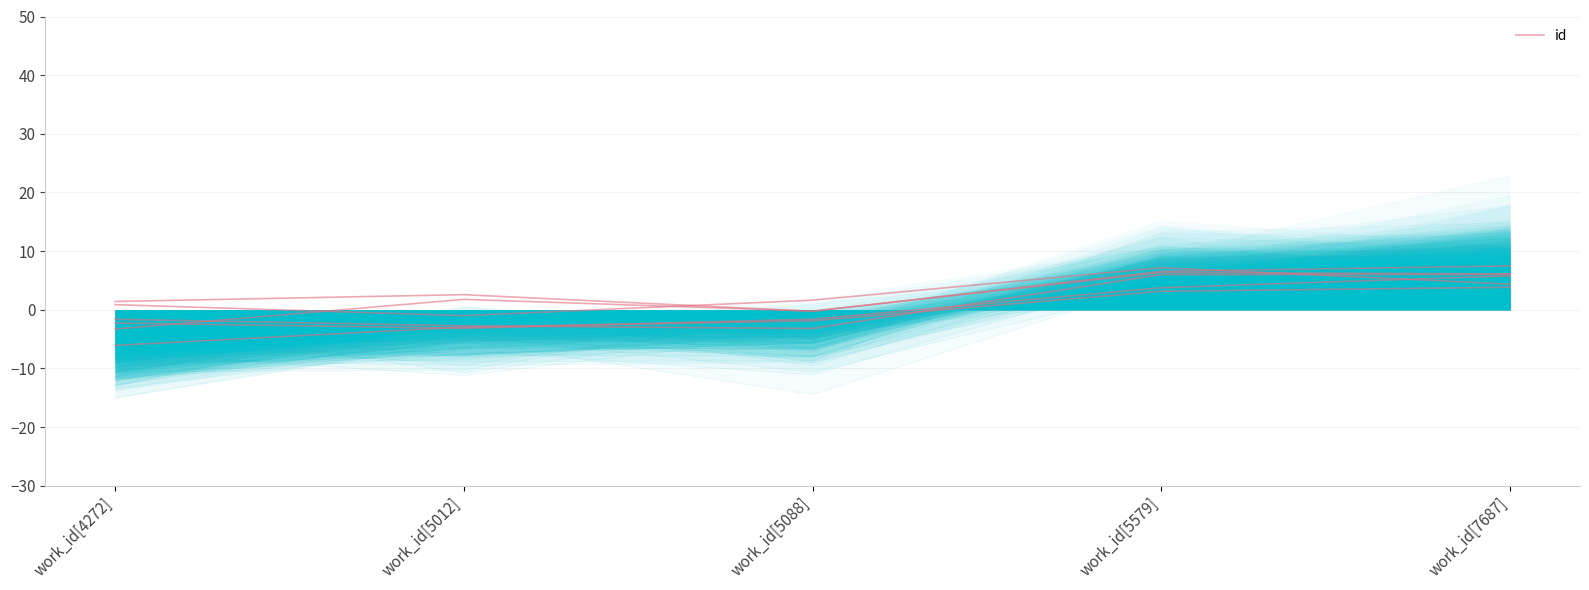

At which category does the chart reach its peak across all series?

work_id[7687]